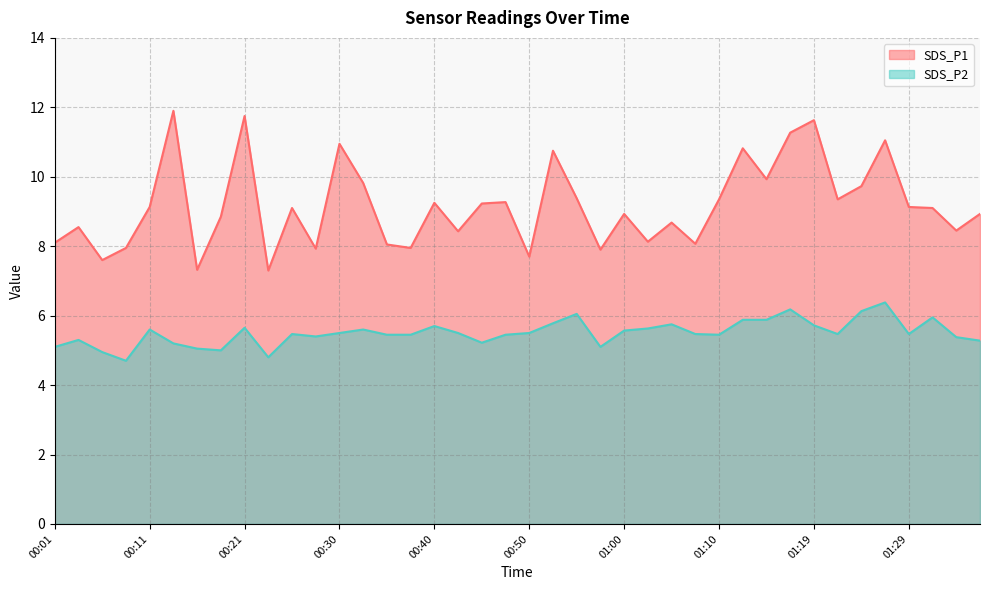

What is the value of the SDS_P2 point at the 40th from the left?

5.3